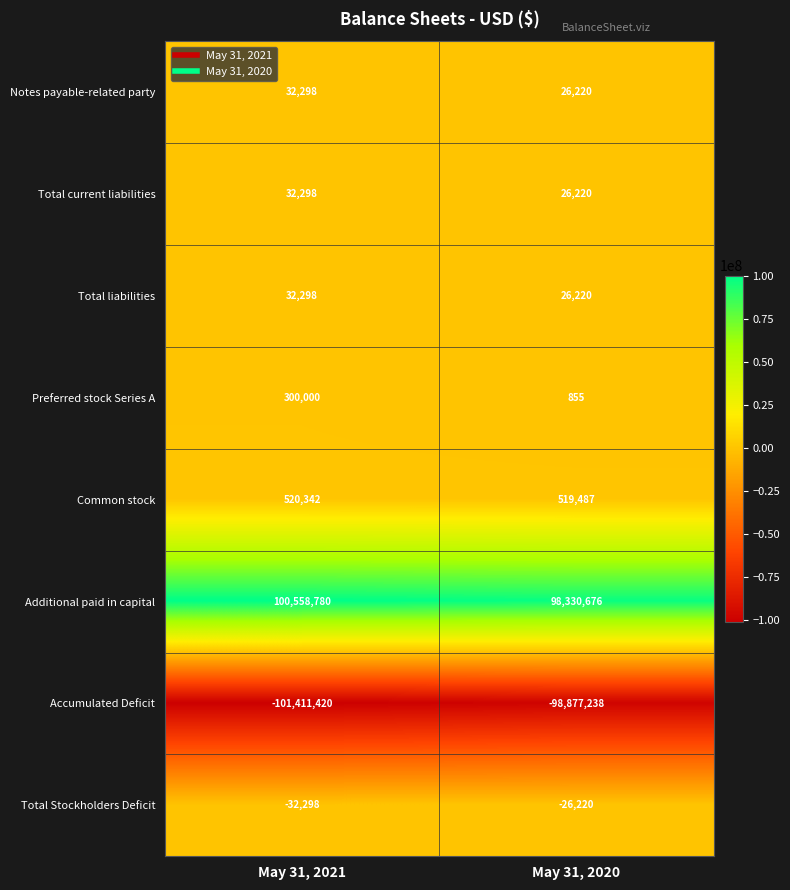

What is the greatest value displayed?

100558780